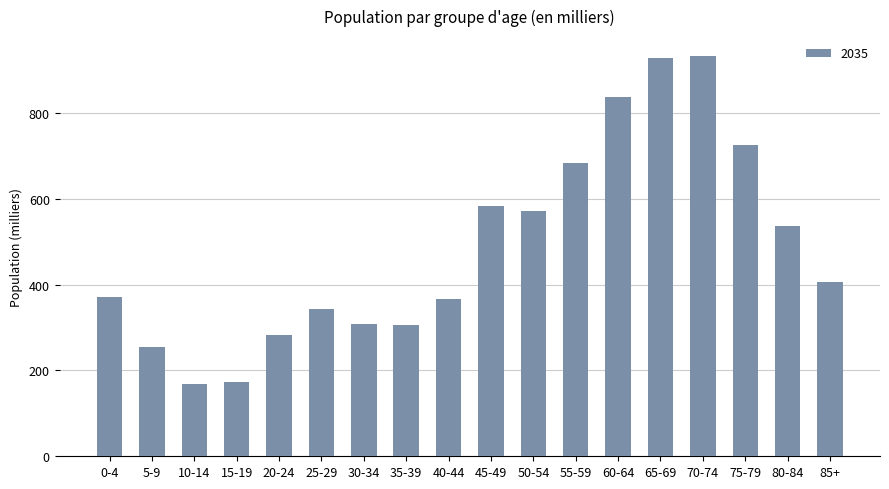

What position from the right is 5-9?

17